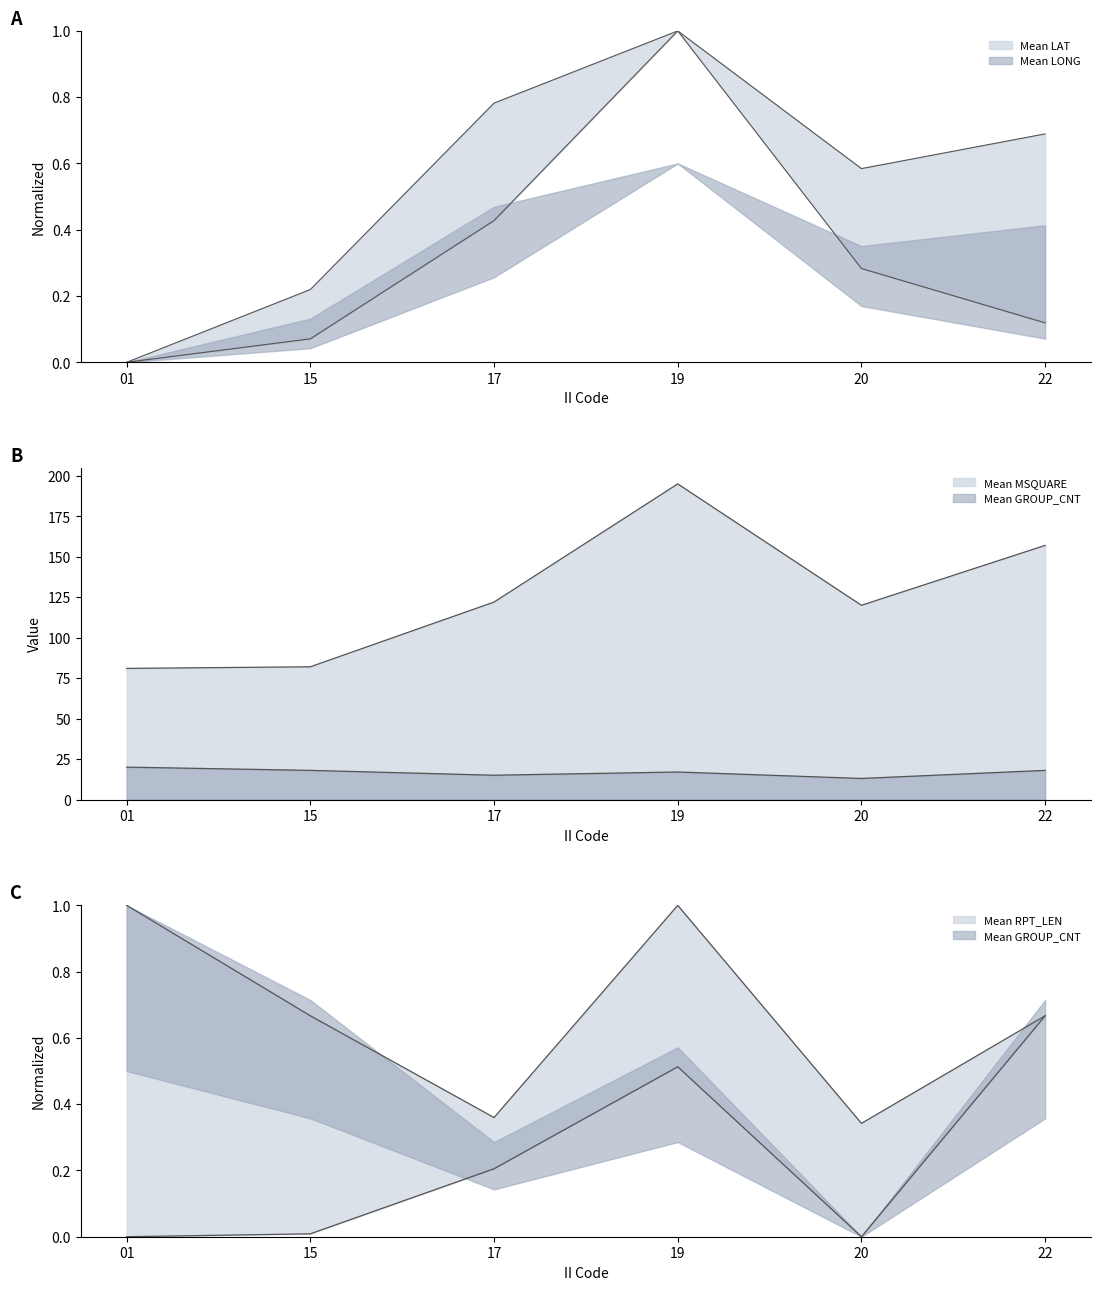

Which series has the largest range (max minus min)?

Mean MSQUARE